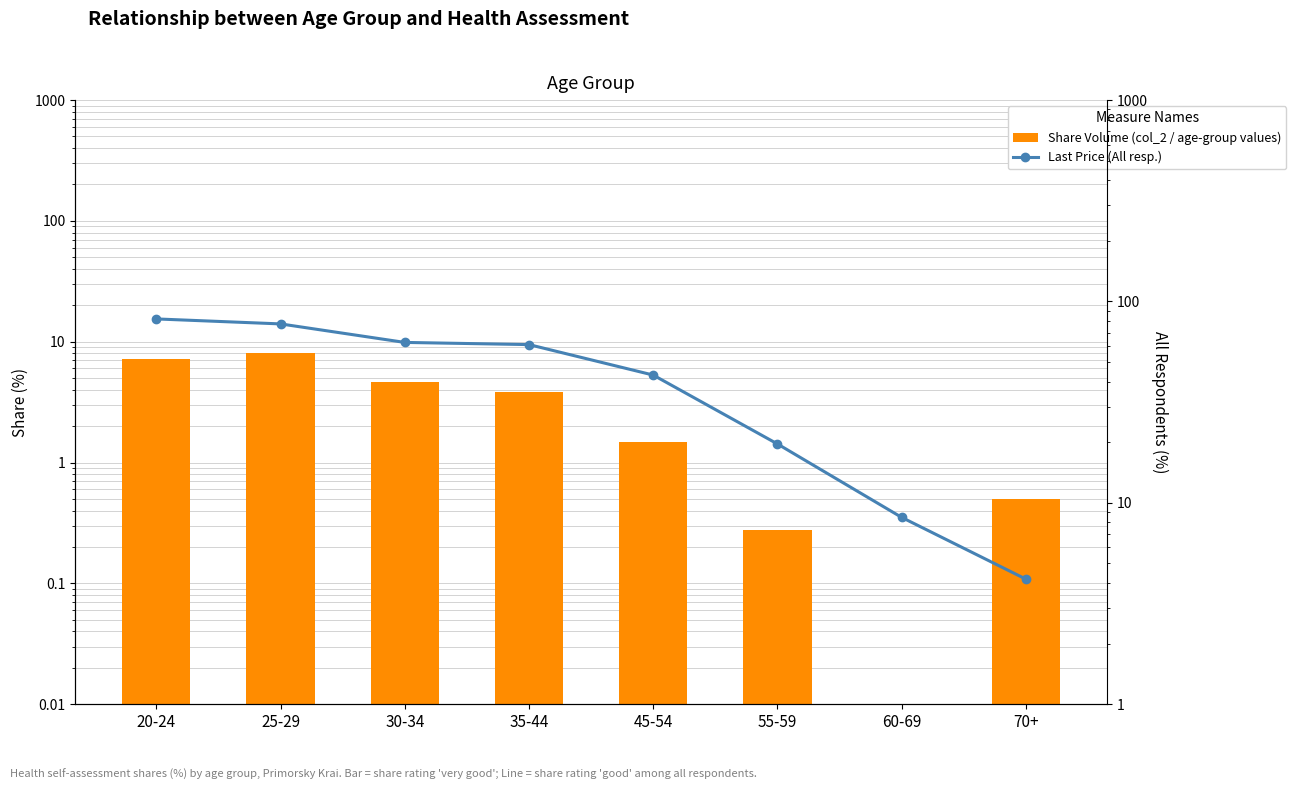

Where does the Share Volume (col_2 / age-group values) series first go above 3?

20-24